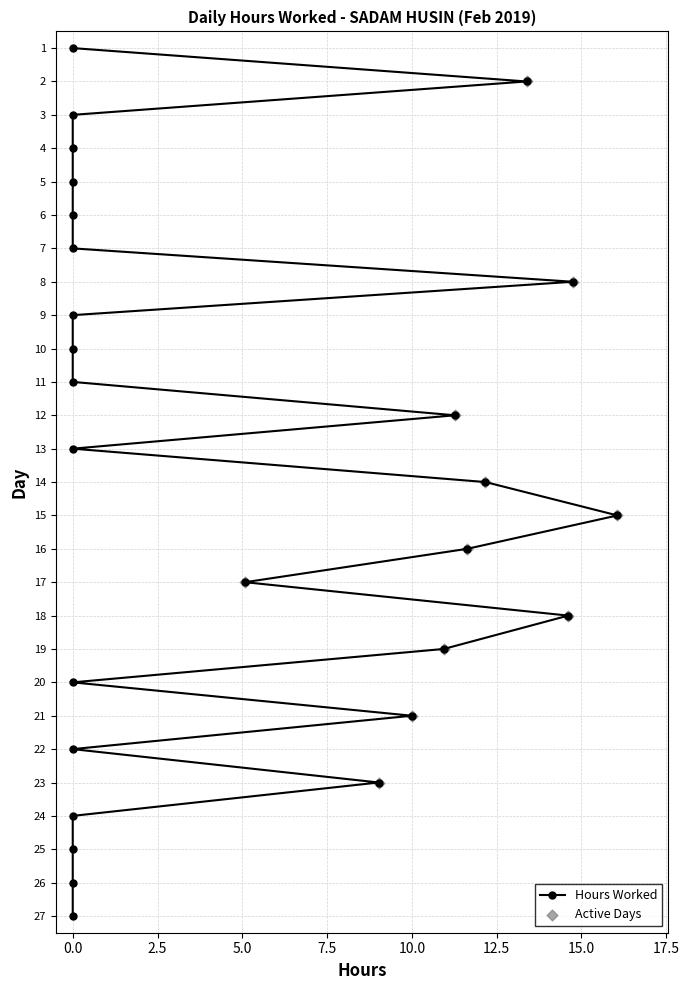

Between 14 and 6, which is larger?

14